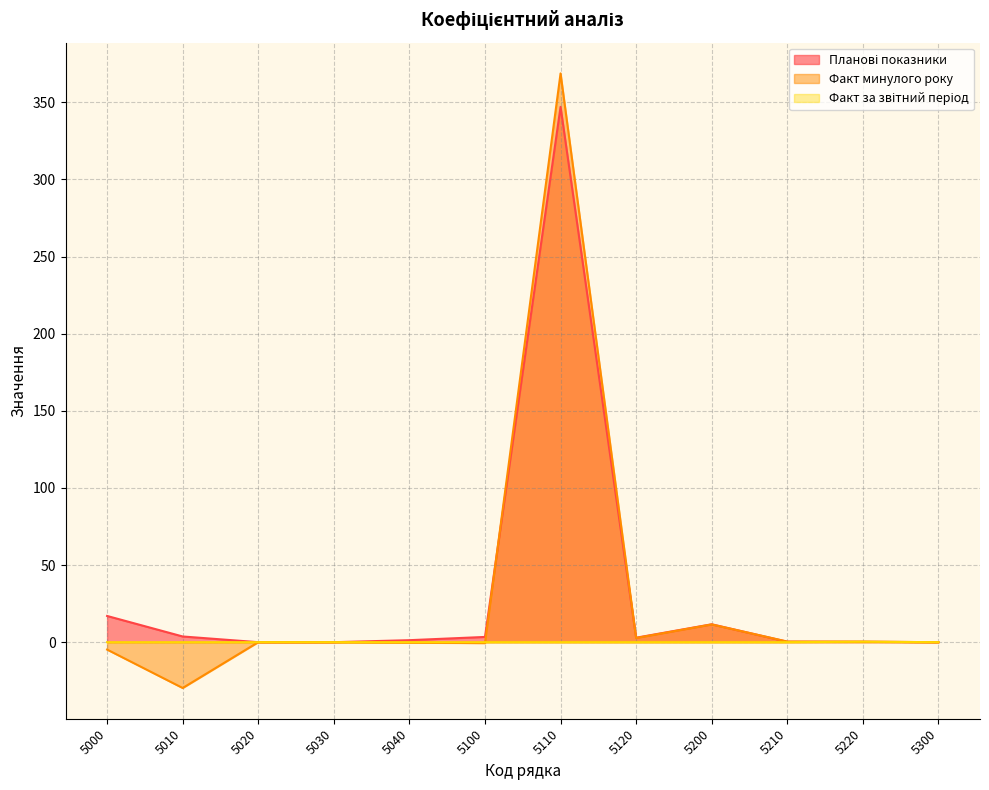

At which category is the sum across all series the highest?

5110